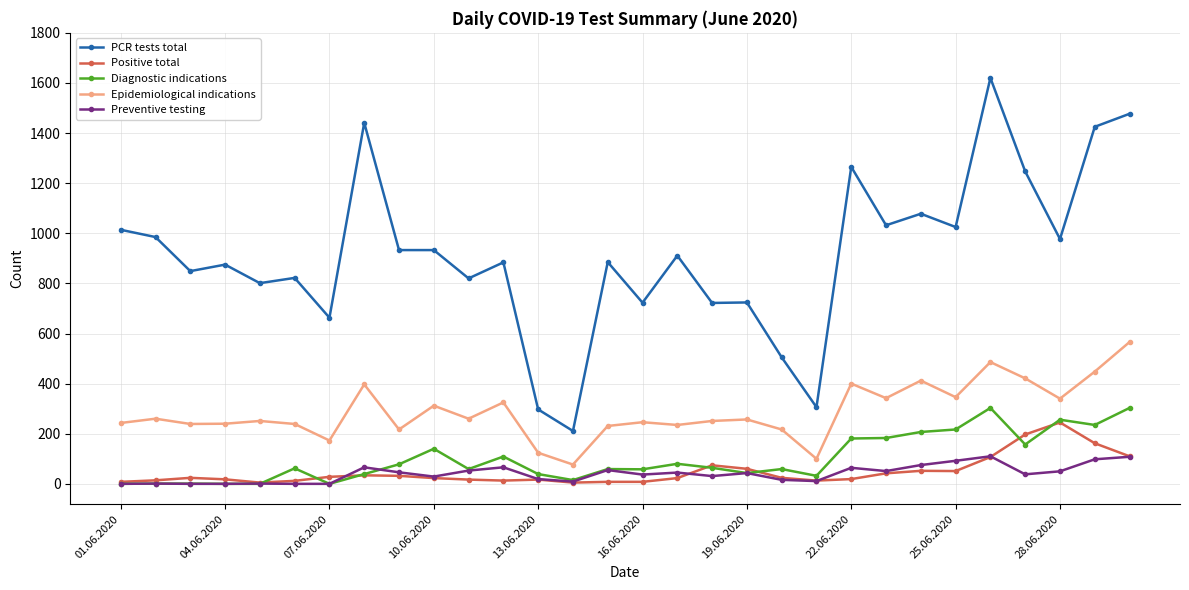

How many lines are shown in the chart?

5